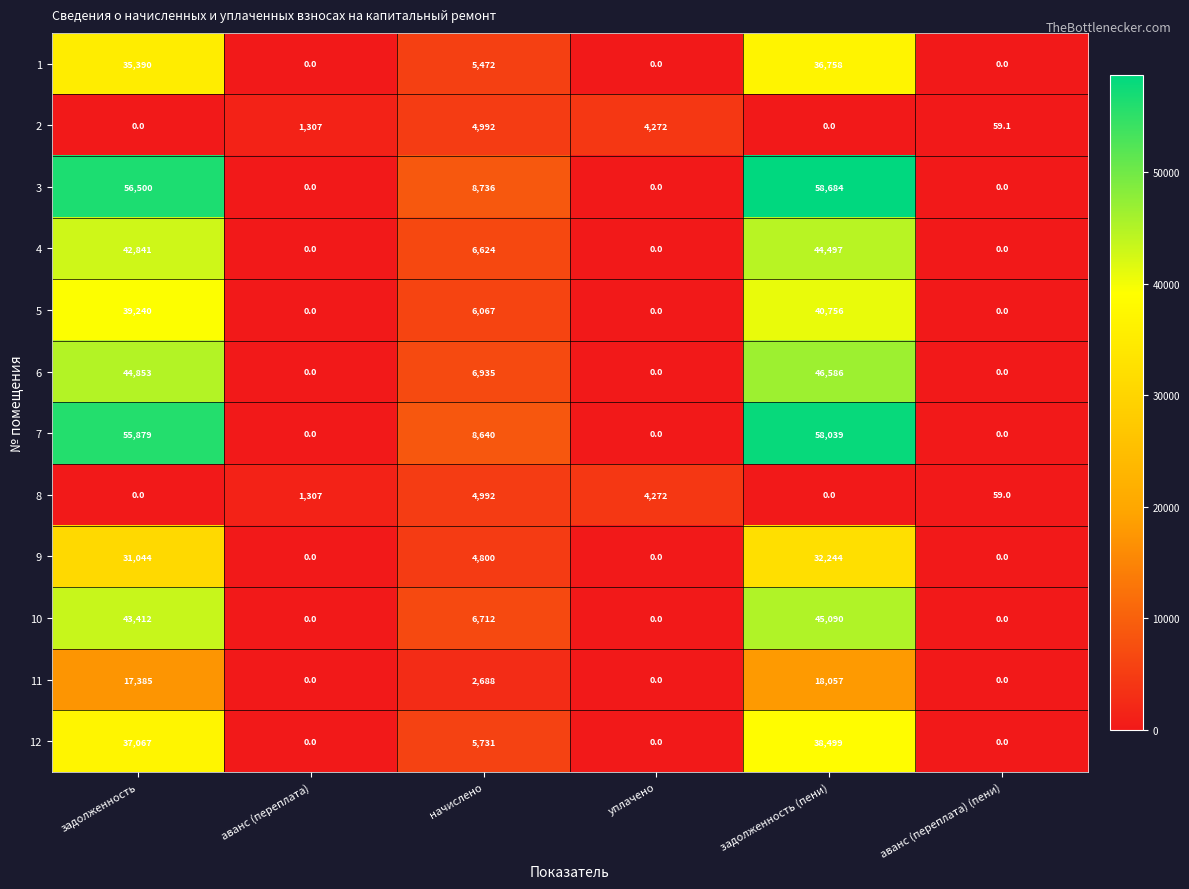

What is the difference between the second highest and minimum values in the 12 series?

37067.0